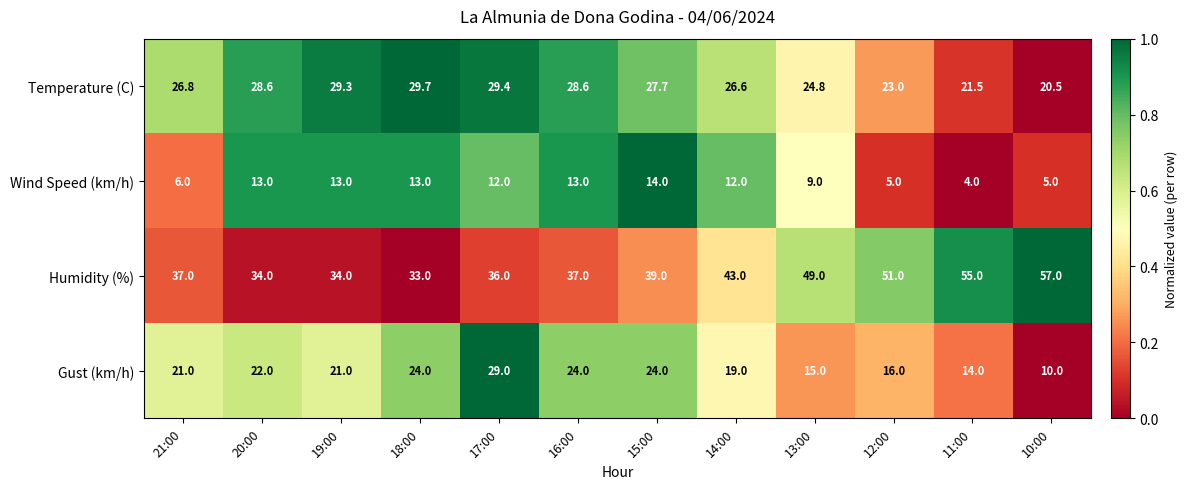

Is the value of Gust (km/h) at 21:00 greater than the value of Temperature (C) at 19:00?

No